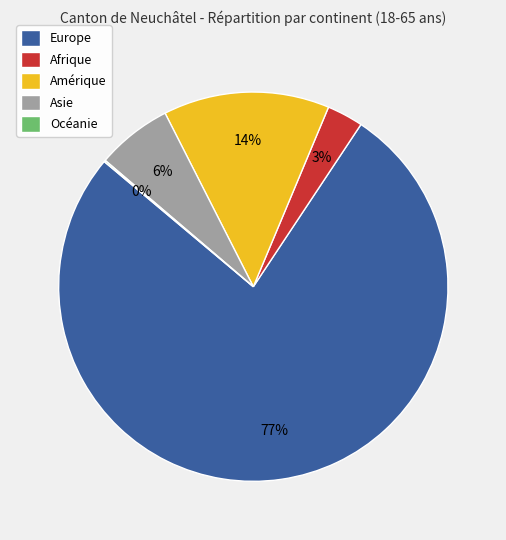

Does Asie represent more than half of the total?

No